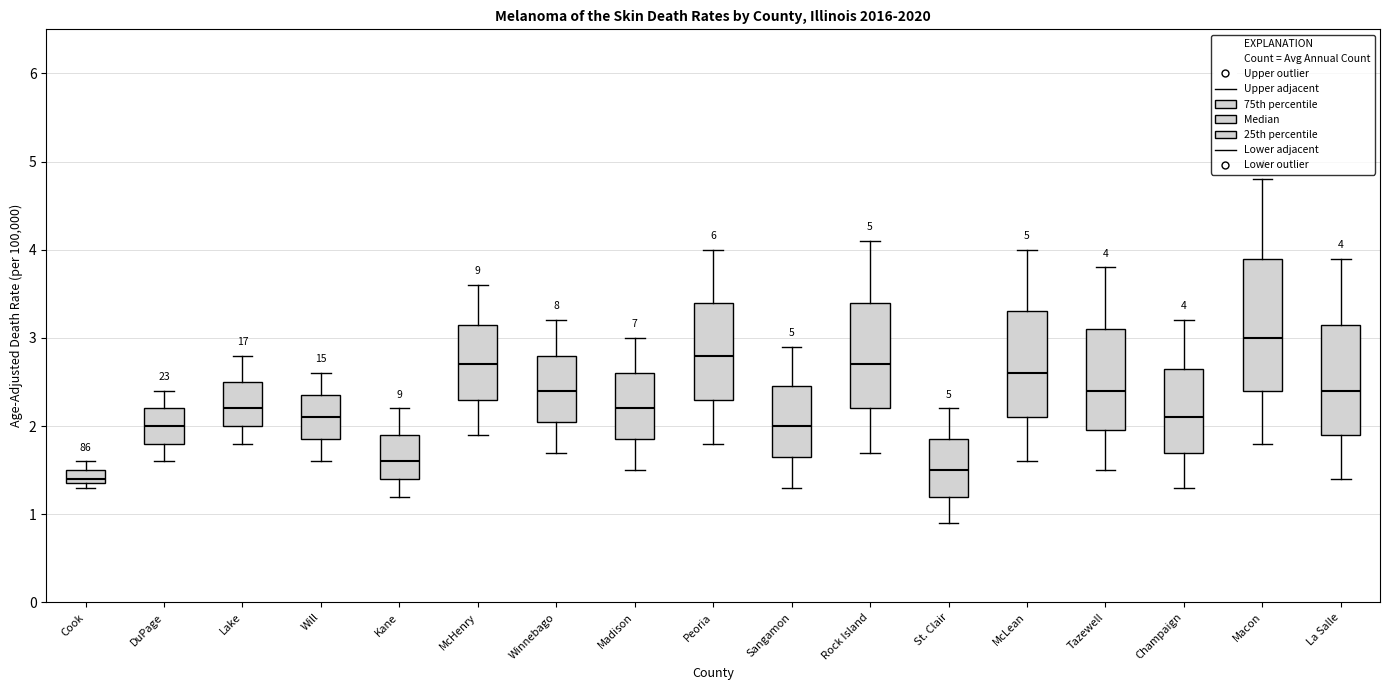

Which box's median line is the highest?

Macon